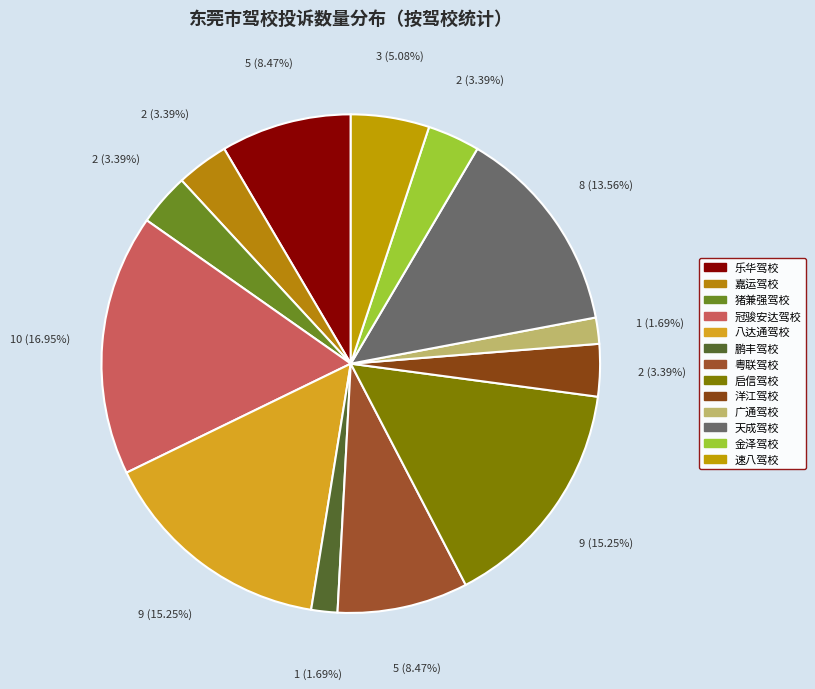

Which category has the smallest portion of the pie?

鹏丰驾校